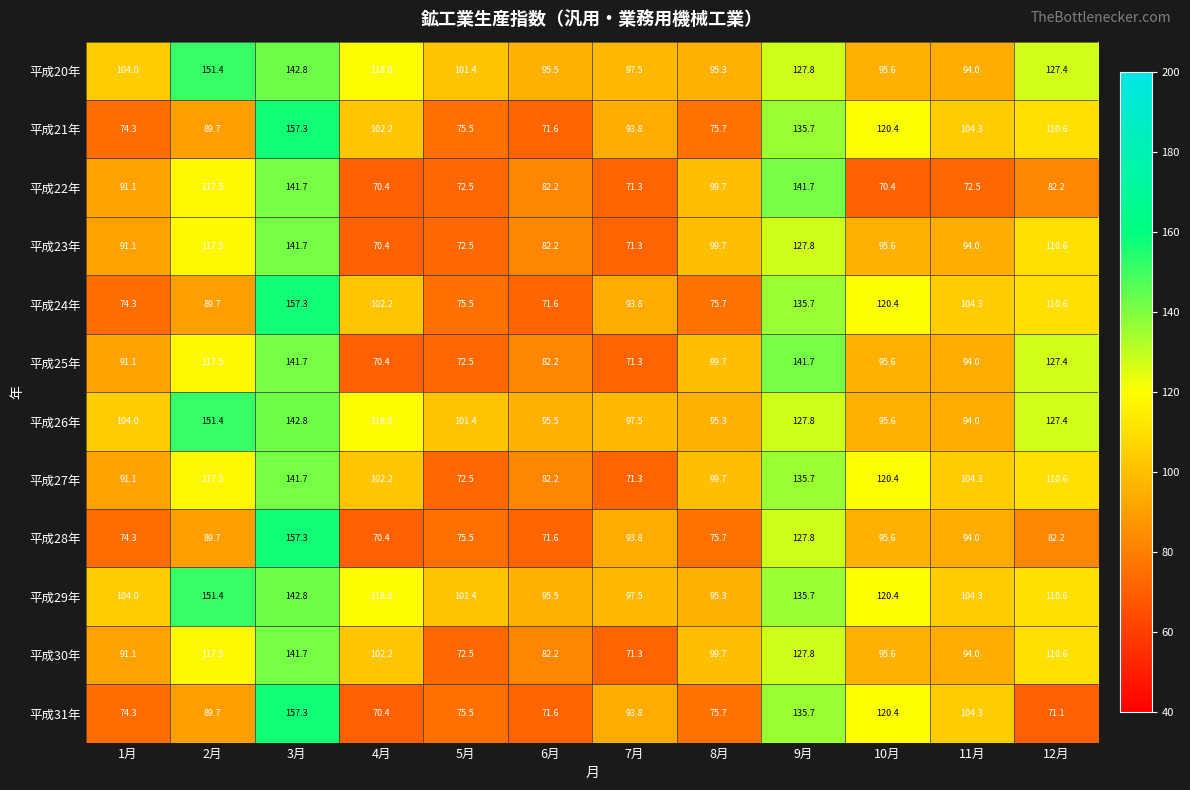

Which series changed the most between 3月 and 10月?

平成22年